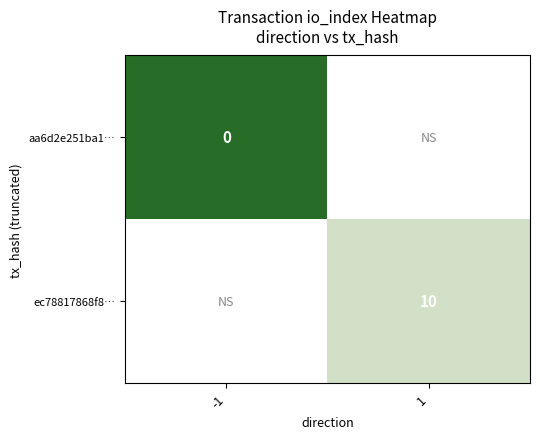

Is it true that ec78817868f8… equals 5 at 1?

False